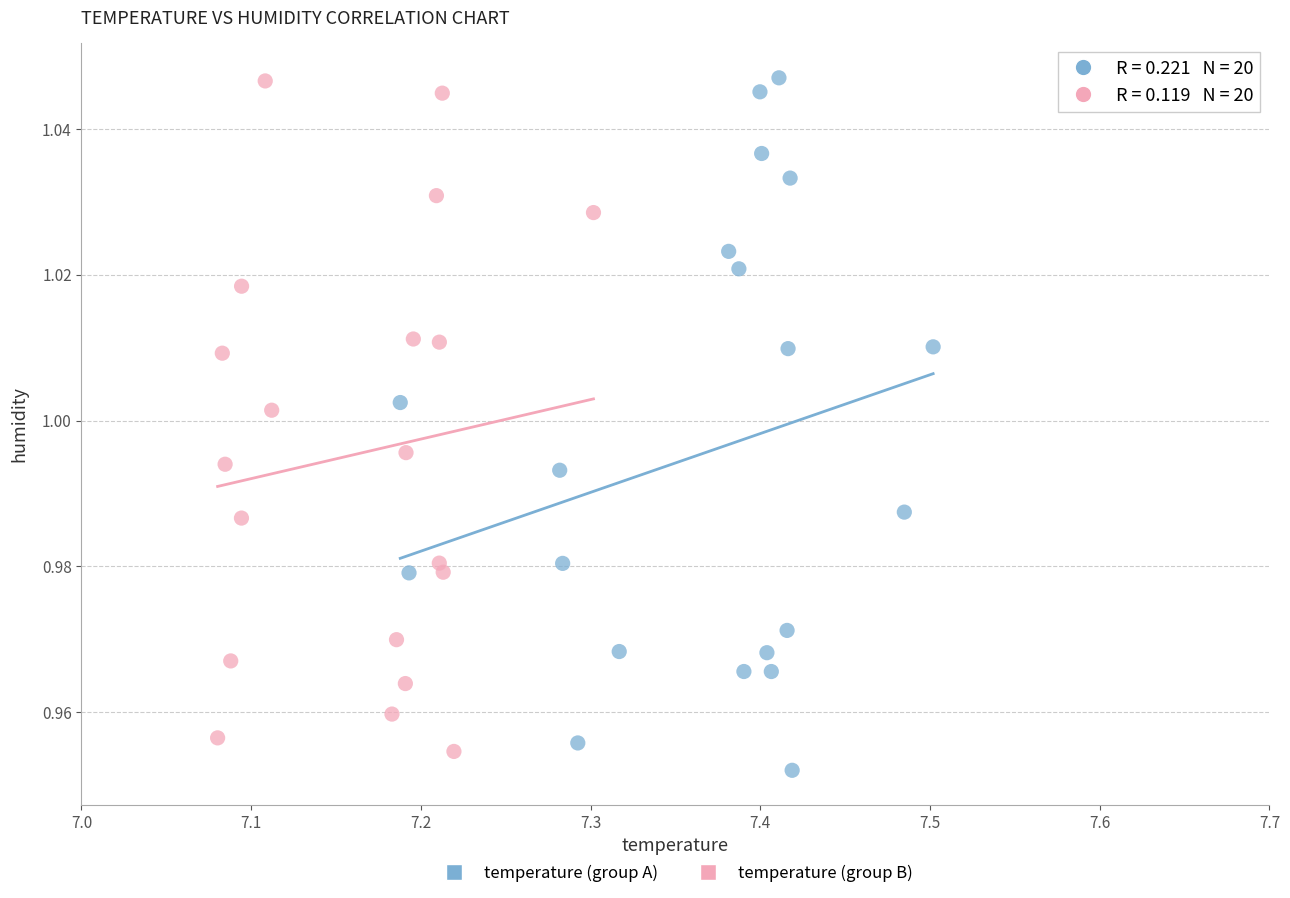

What are all the series names shown in the legend?

temperature (group A), temperature (group B)